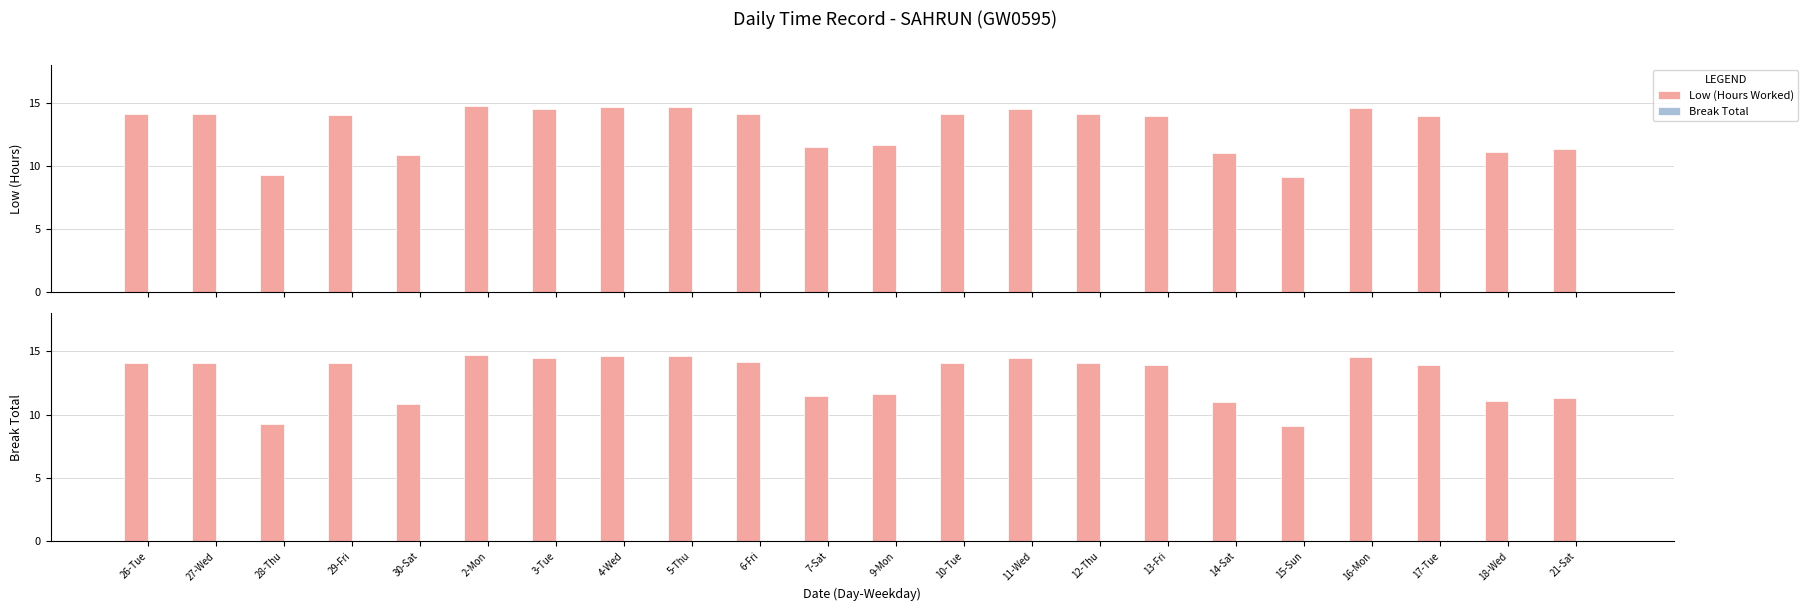

Rank the series by their maximum value, from lowest to highest.

Break Total, Low (Hours Worked)